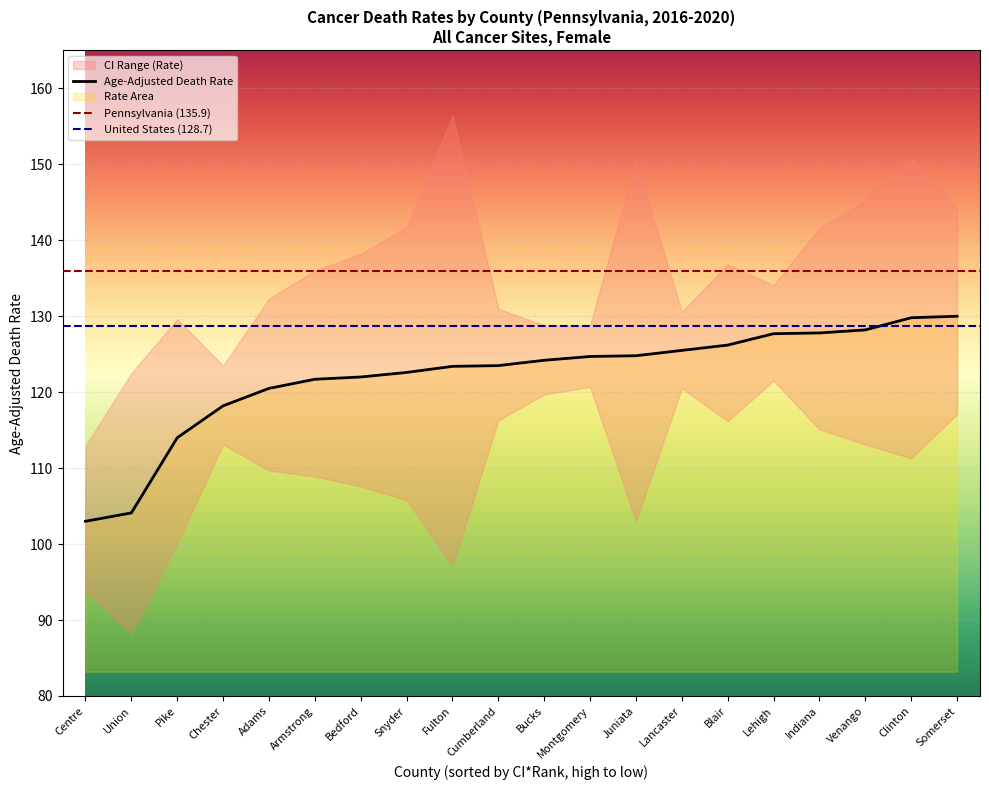

At how many categories does at least one series exceed 126?

17